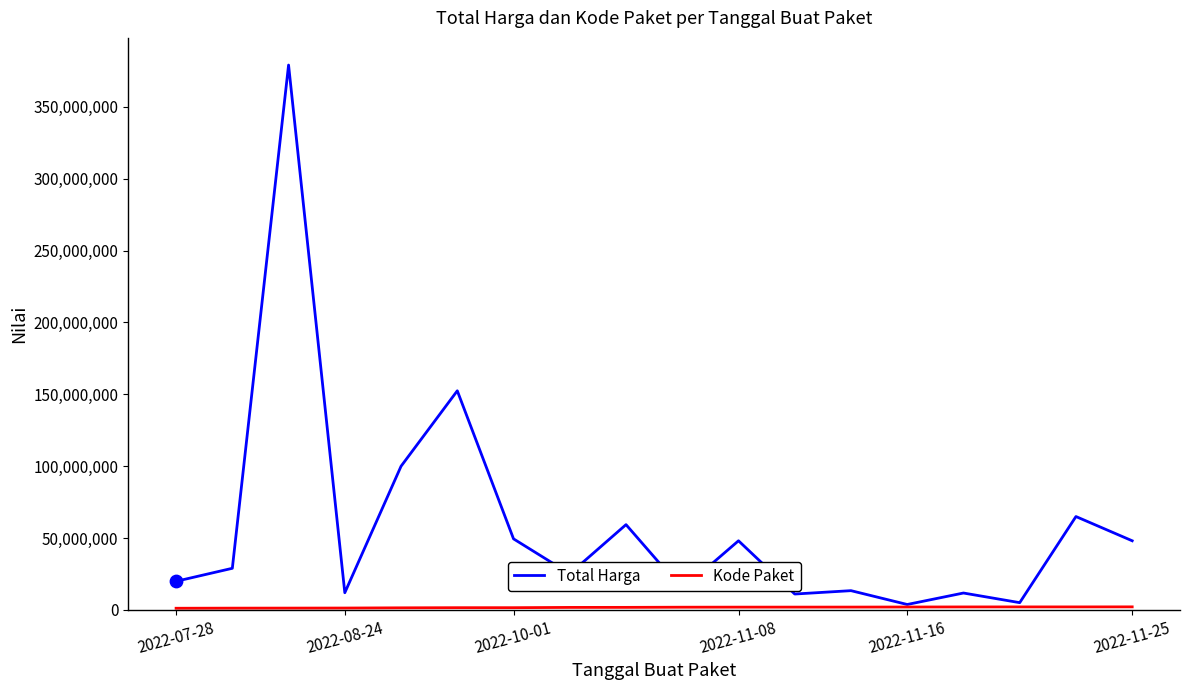

Which series has the largest range (max minus min)?

Total Harga